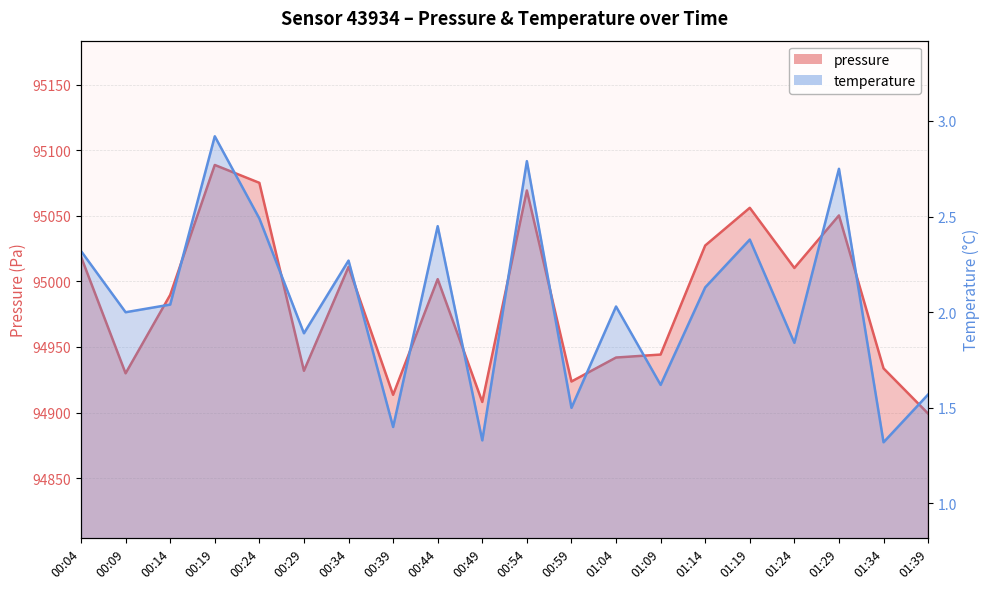

How many data points in pressure are above 95001?

10